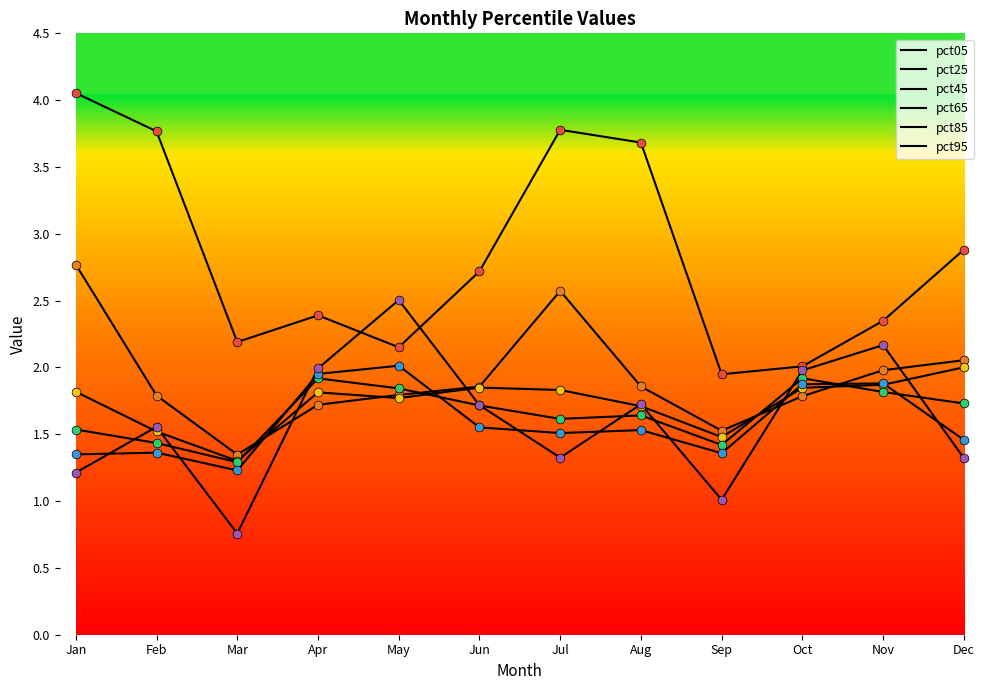

How many lines are shown in the chart?

6